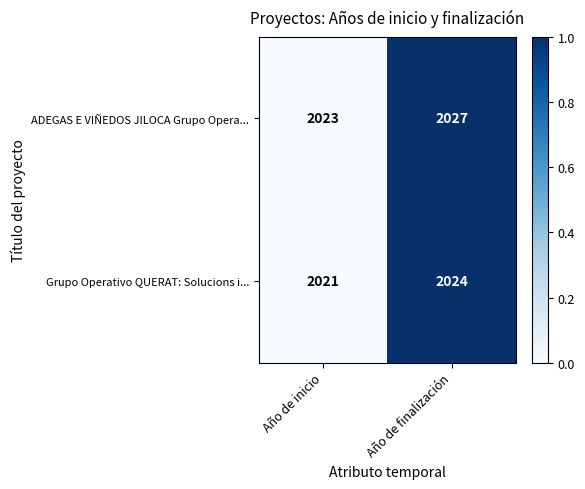

How many series are shown in this chart?

2